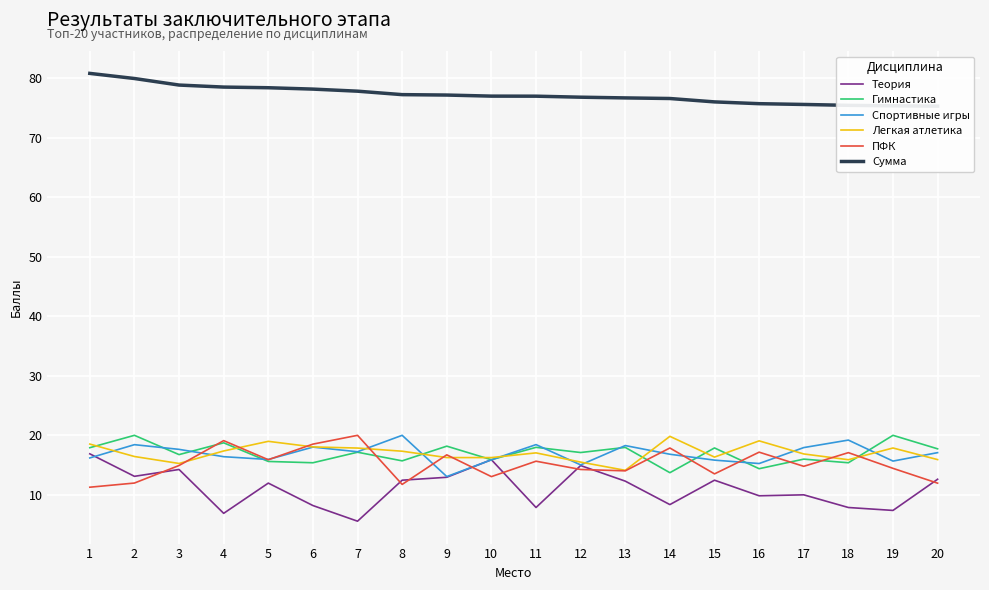

True or false: Теория and Гимнастика intersect in this chart.

False